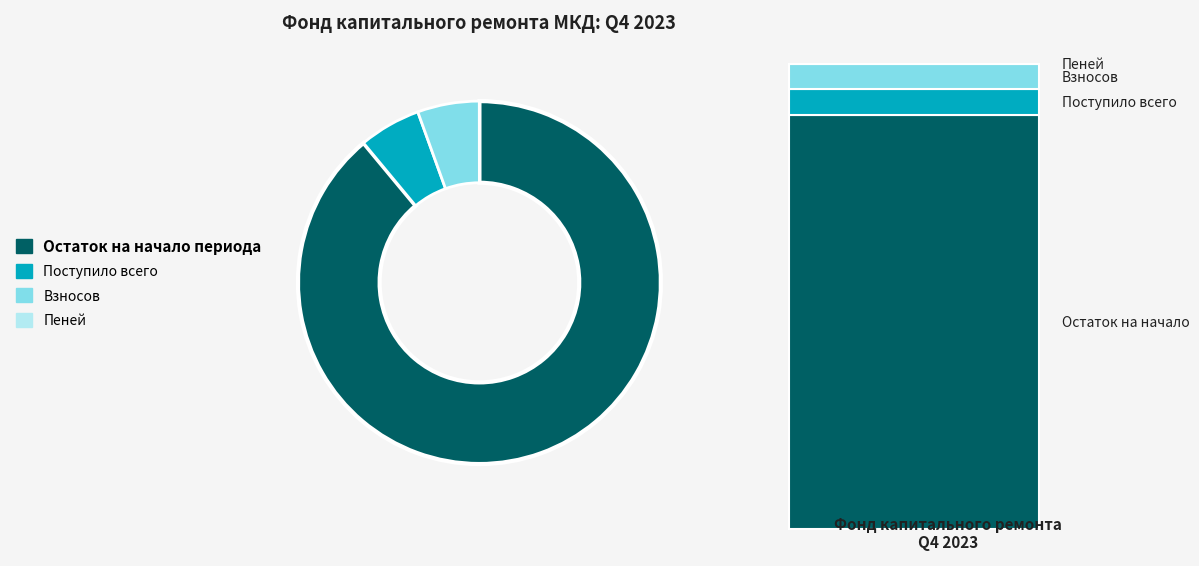

Do Поступило всего and Взносов together represent more than half of the pie?

No